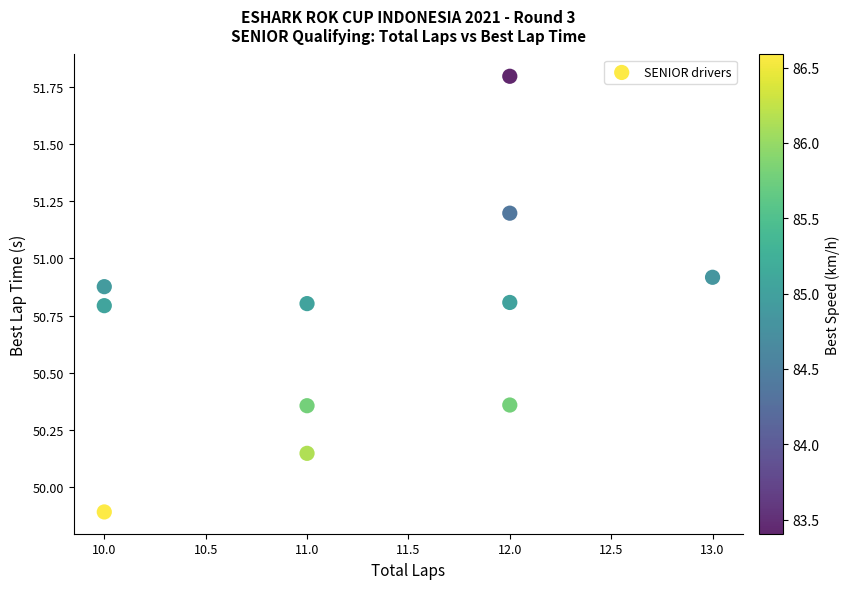

What is the average Y value?

50.7